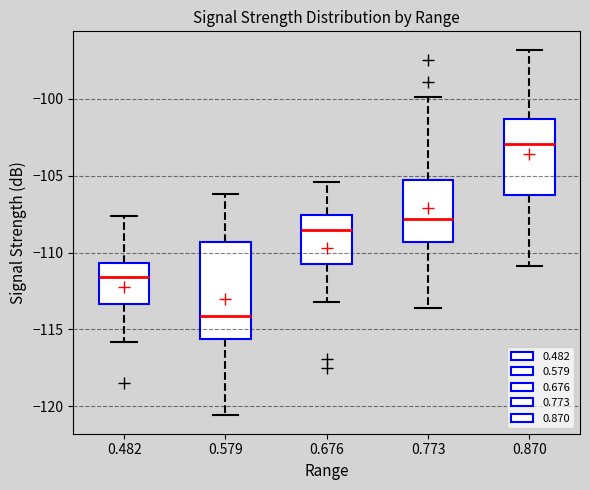

Which box is the tallest, from its lower edge to its upper edge?

0.579